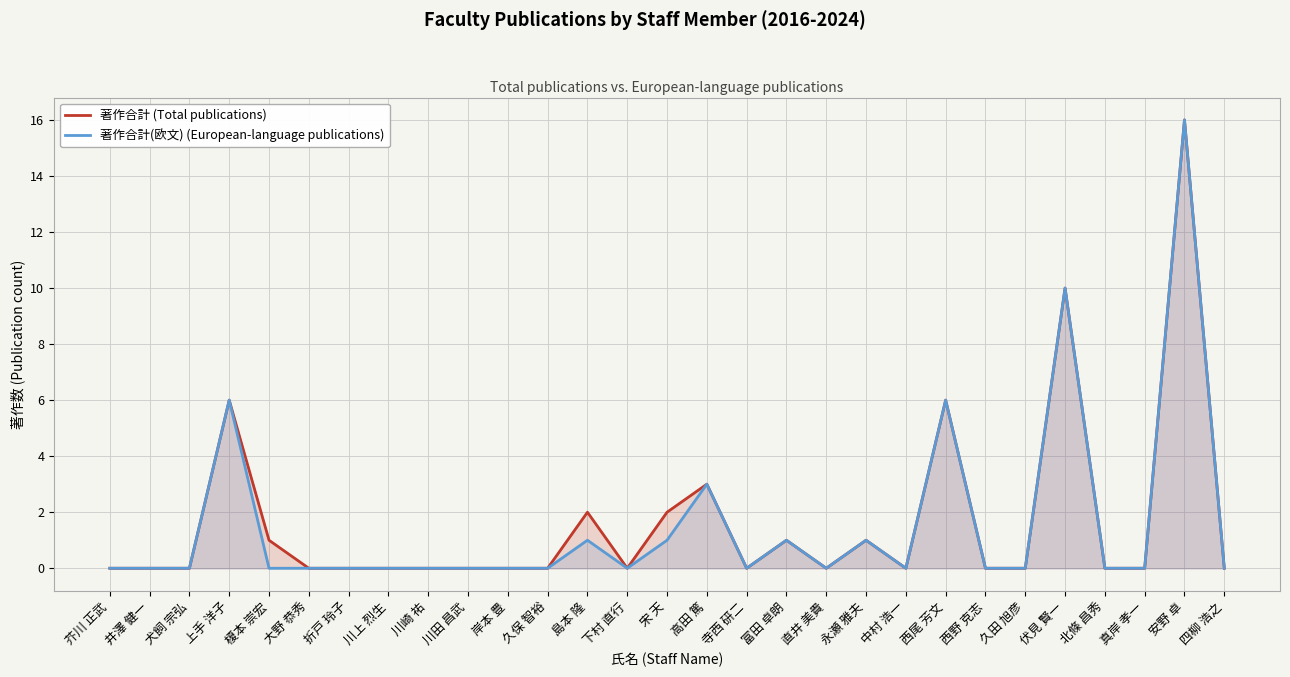

What is the label of the 18th point from the left?

富田 卓朗